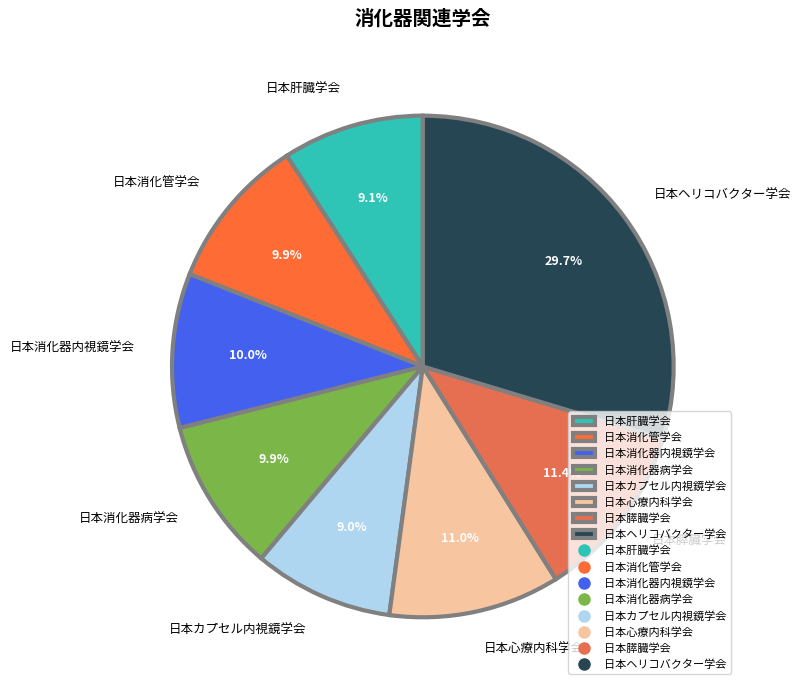

Which category has the biggest portion of the pie?

日本ヘリコバクター学会